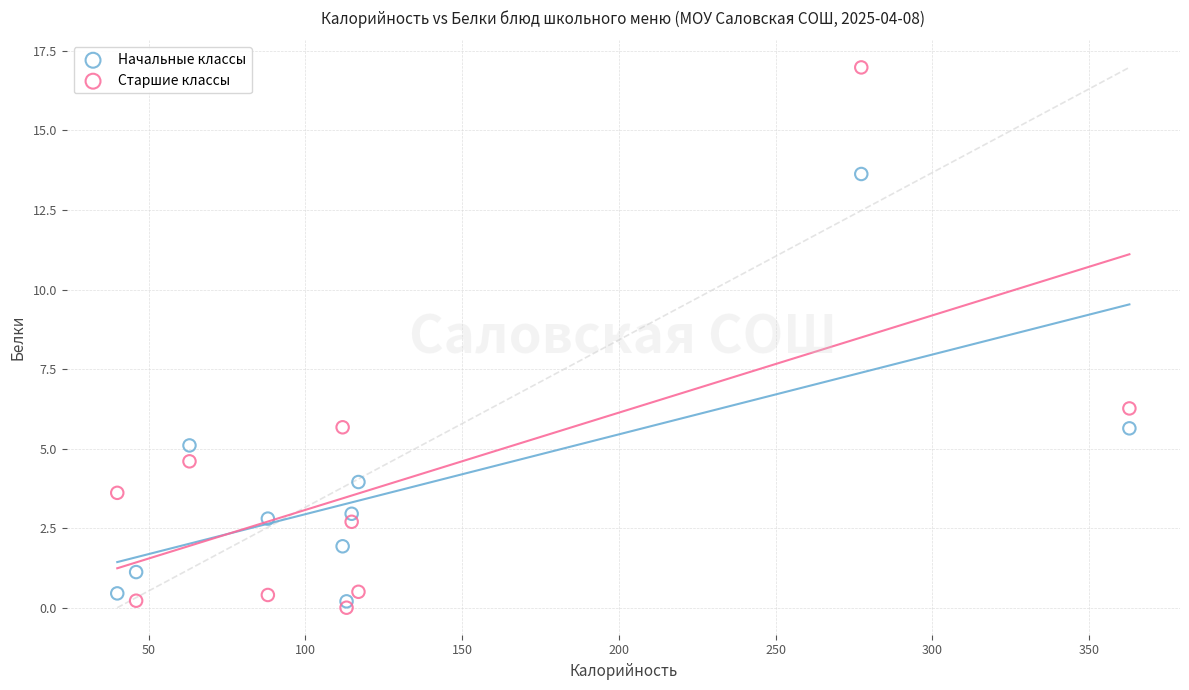

Across all series, what Y value is closest to 8?

6.3